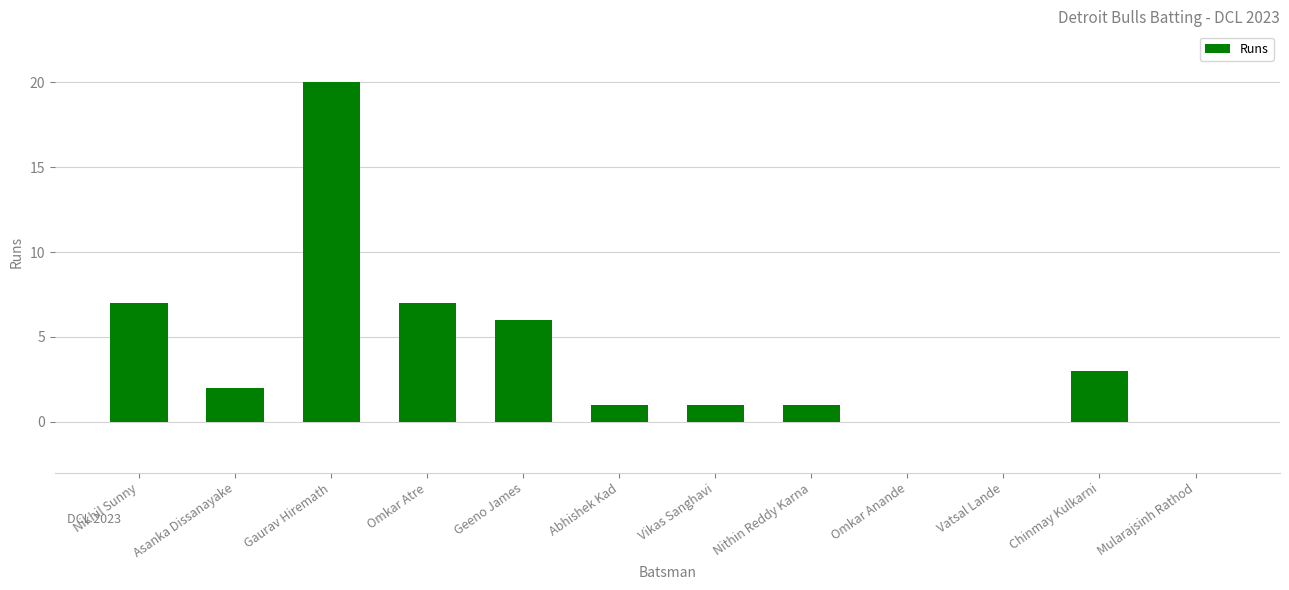

Are the bars grouped side by side (vs. stacked)?

No